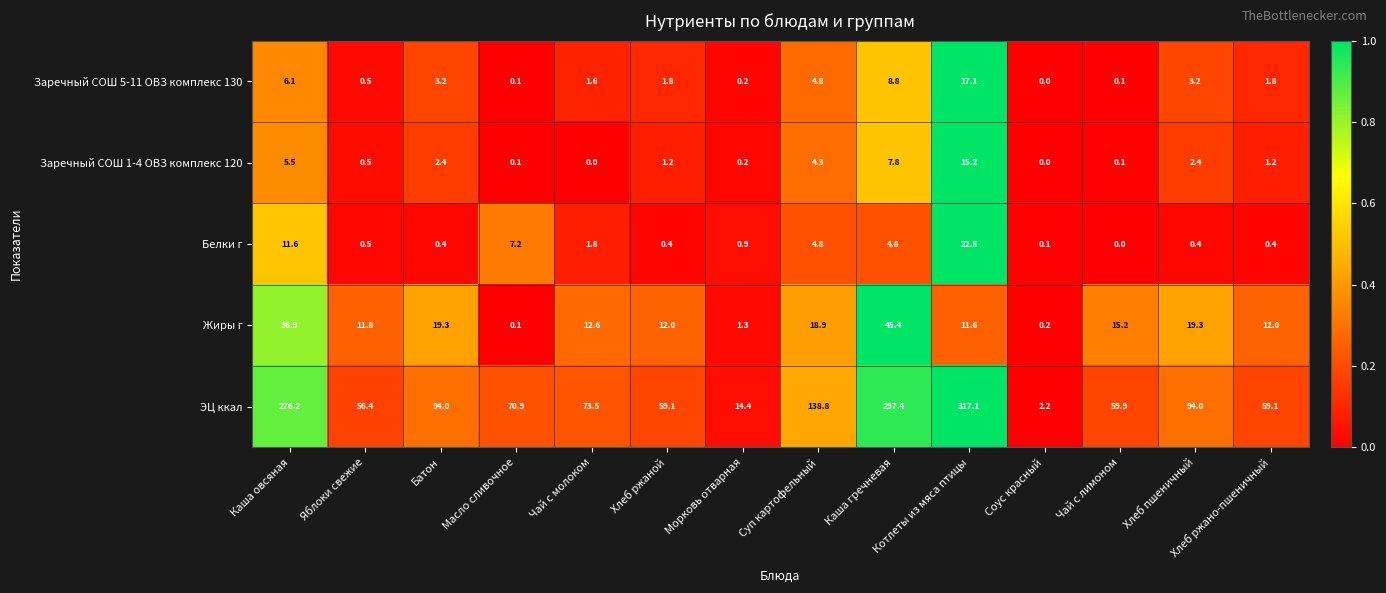

What is the greatest value displayed?

317.1